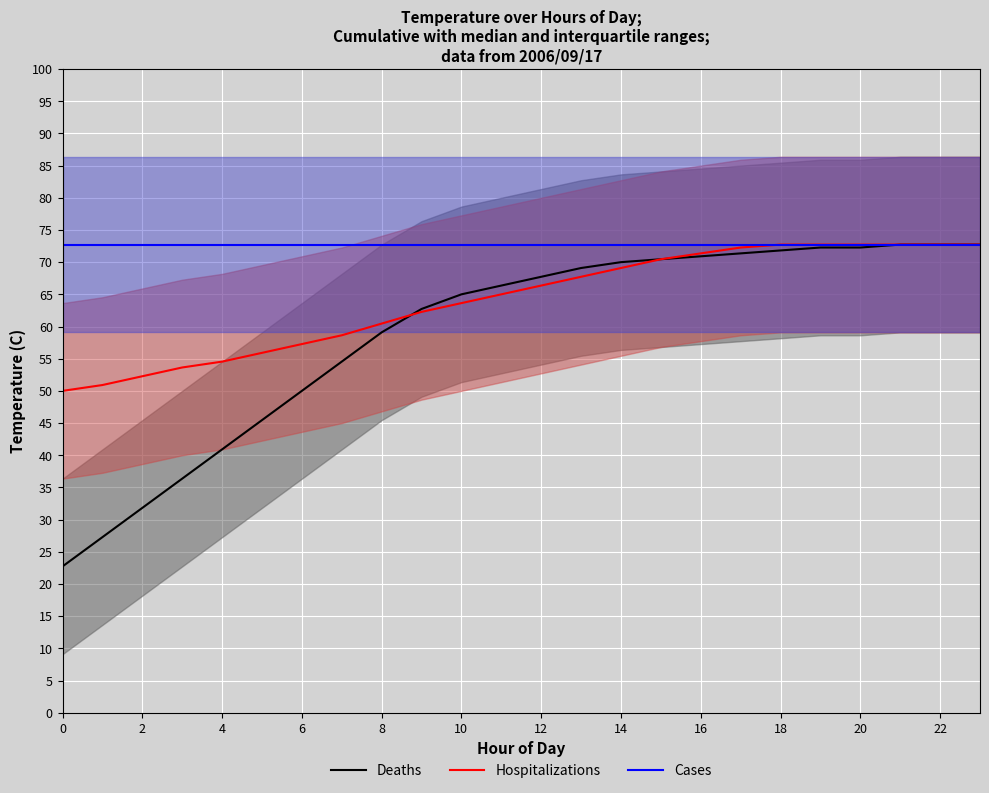

How many series are shown in this chart?

3